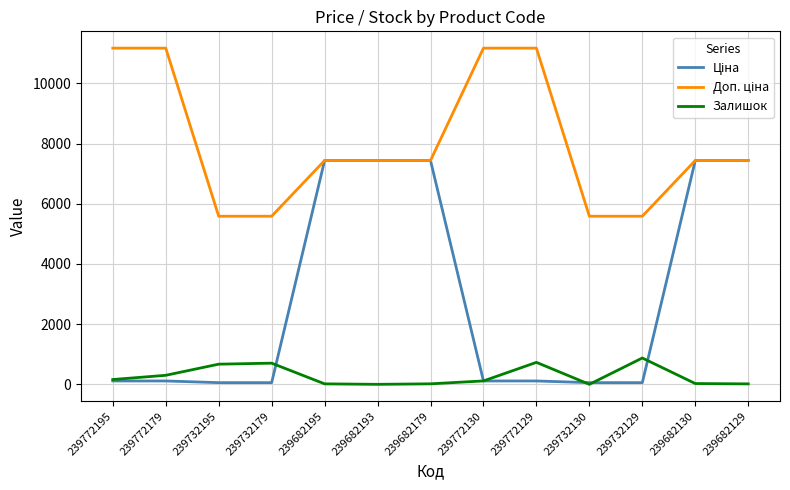

How many lines are shown in the chart?

3